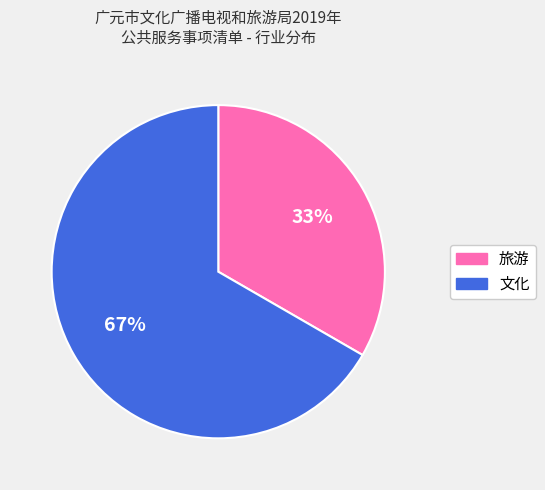

Rank the categories by value from highest to lowest.

文化, 旅游